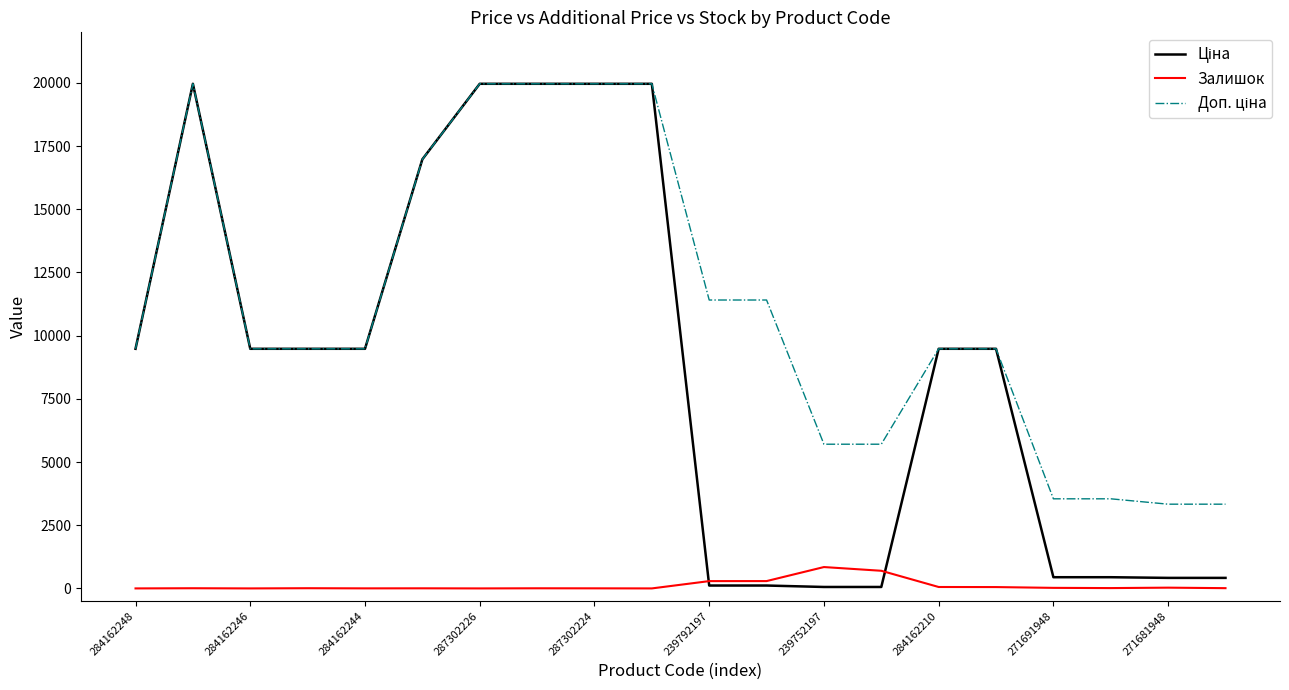

Is this an area chart (filled region under the line)?

No